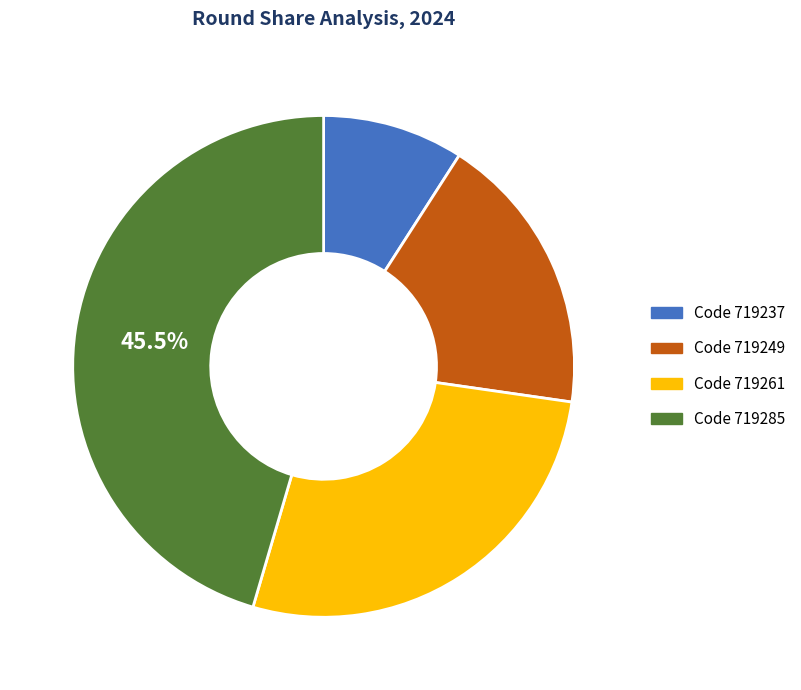

Do Code 719261 and Code 719237 together represent more than half of the pie?

No